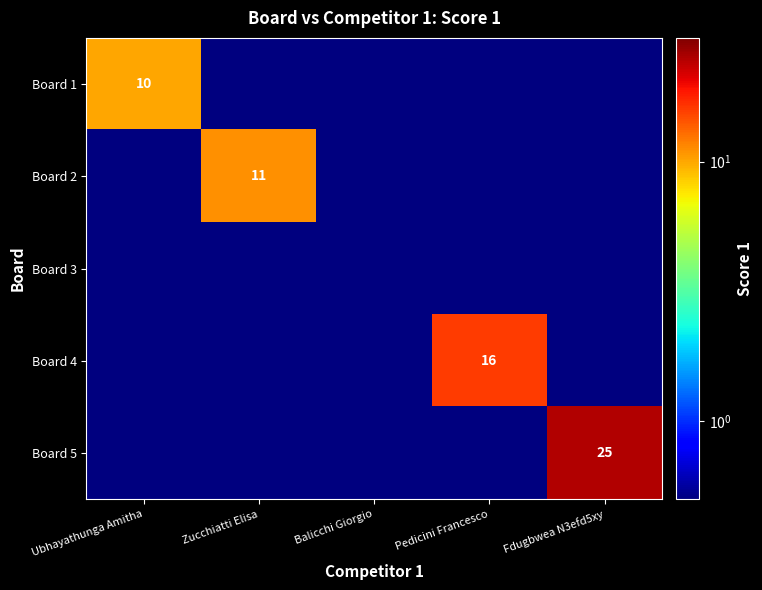

Is it true that Board 4 equals 16.0 at Pedicini Francesco?

True